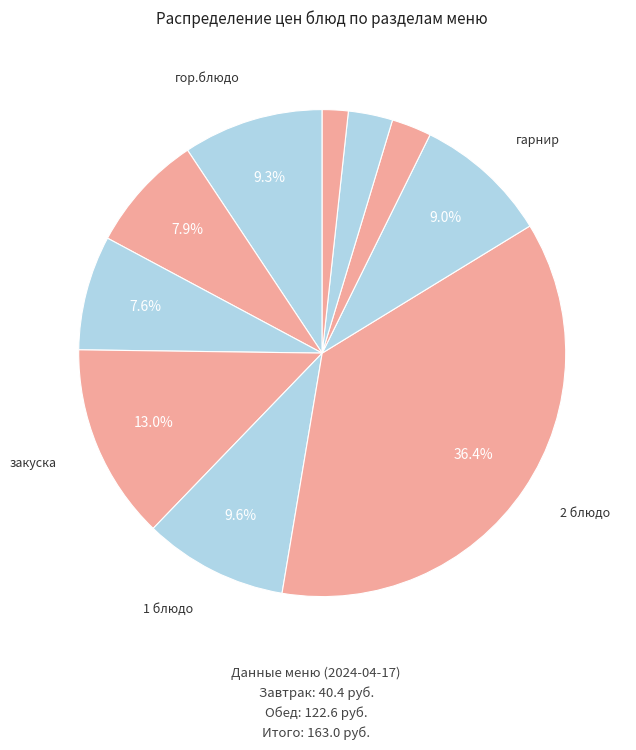

Which slice is the largest?

2 блюдо